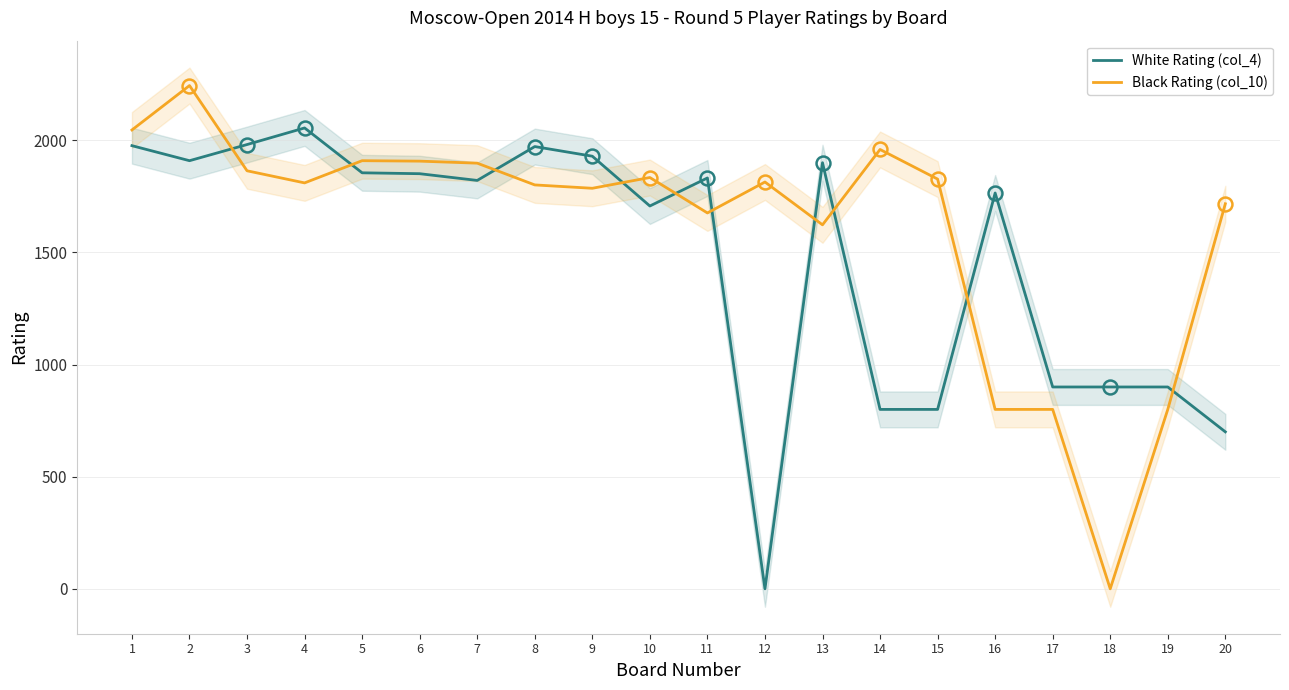

Which series has the largest range (max minus min)?

Black Rating (col_10)